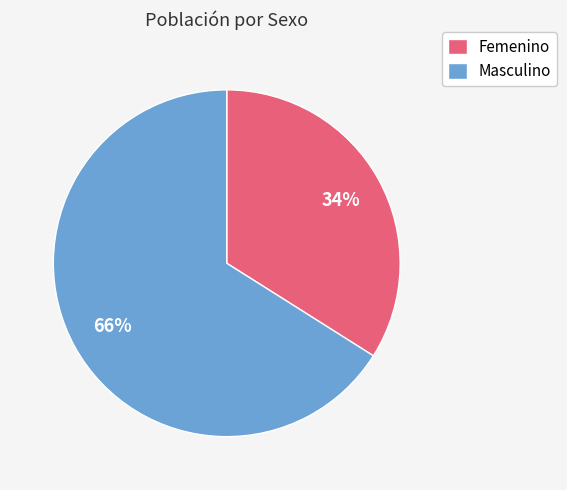

Count the number of slices in the pie.

2